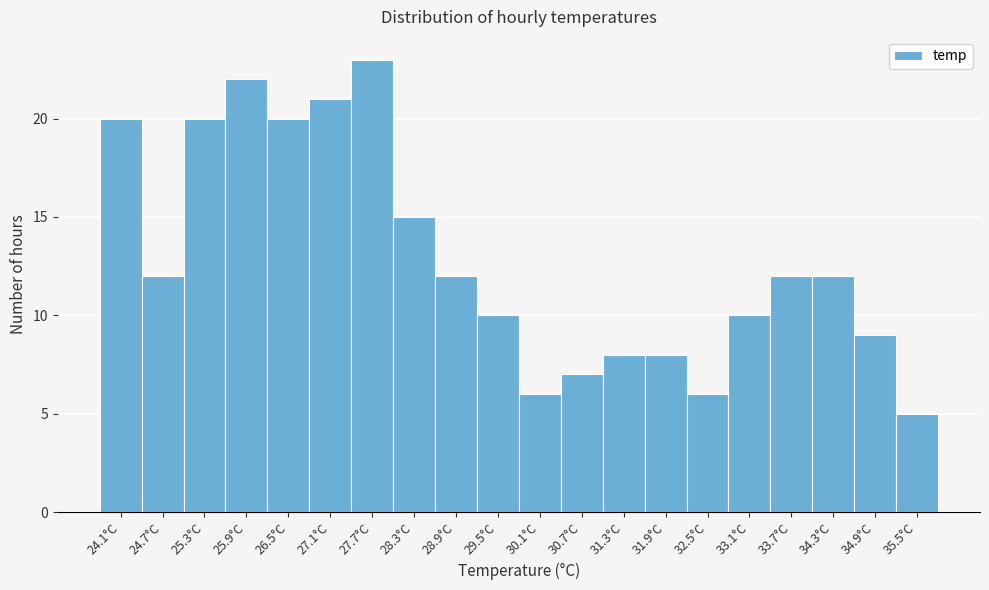

Which range on the x-axis has the tallest bar?

27.4 to 28.0